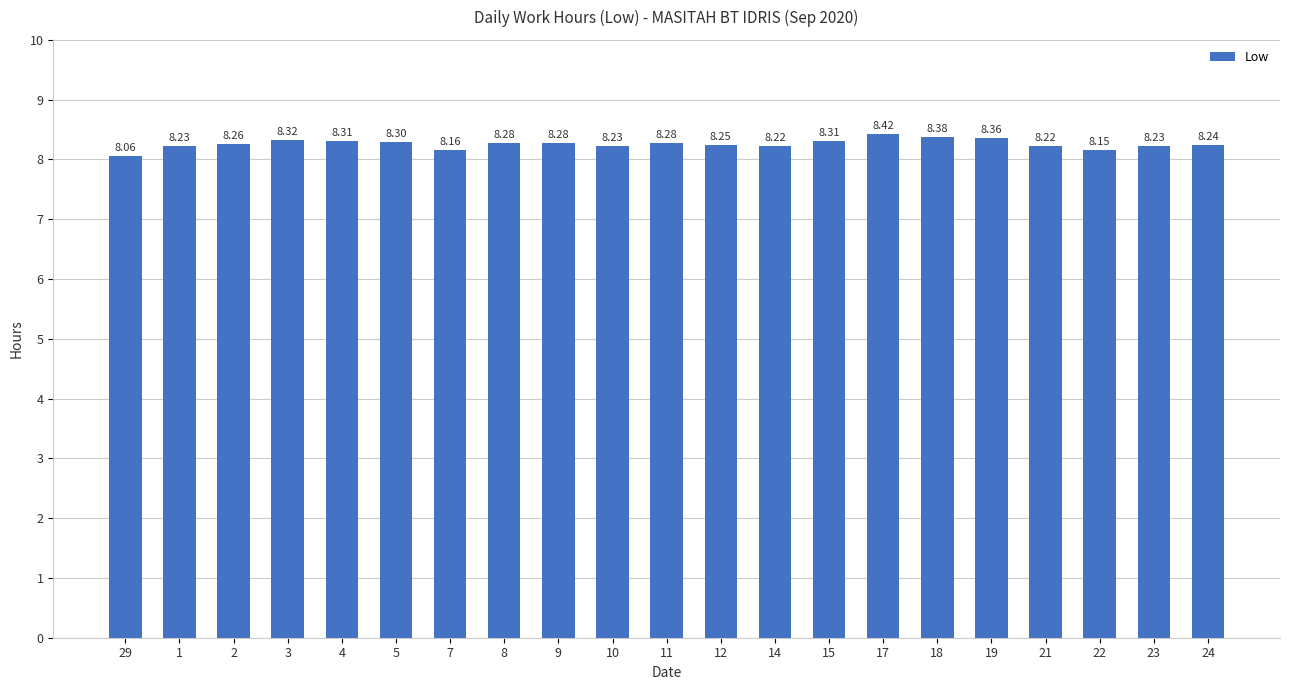

What is the difference between the second highest and minimum values?

0.3